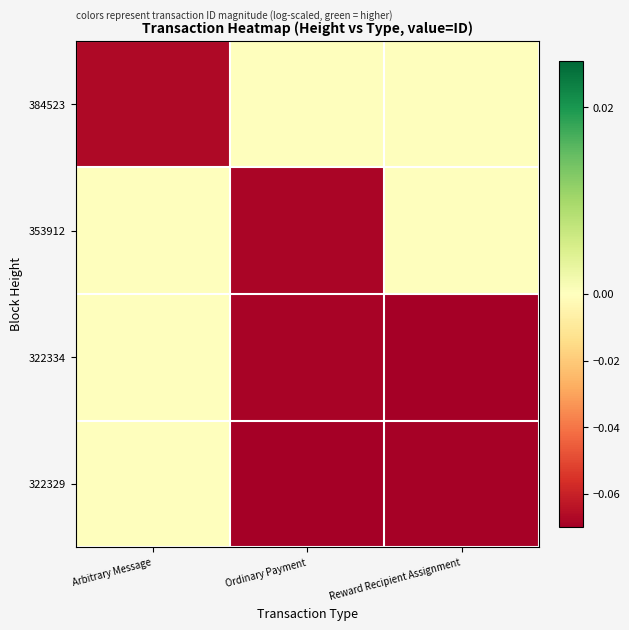

Which series changed the most between Ordinary Payment and Reward Recipient Assignment?

353912